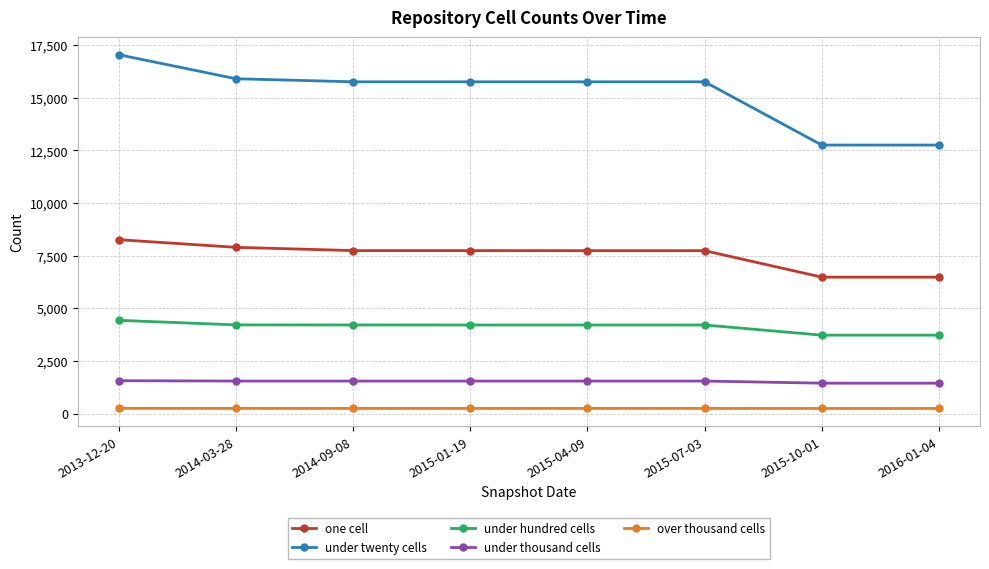

Between 2015-07-03 and 2015-10-01, which series saw the biggest shift?

under twenty cells